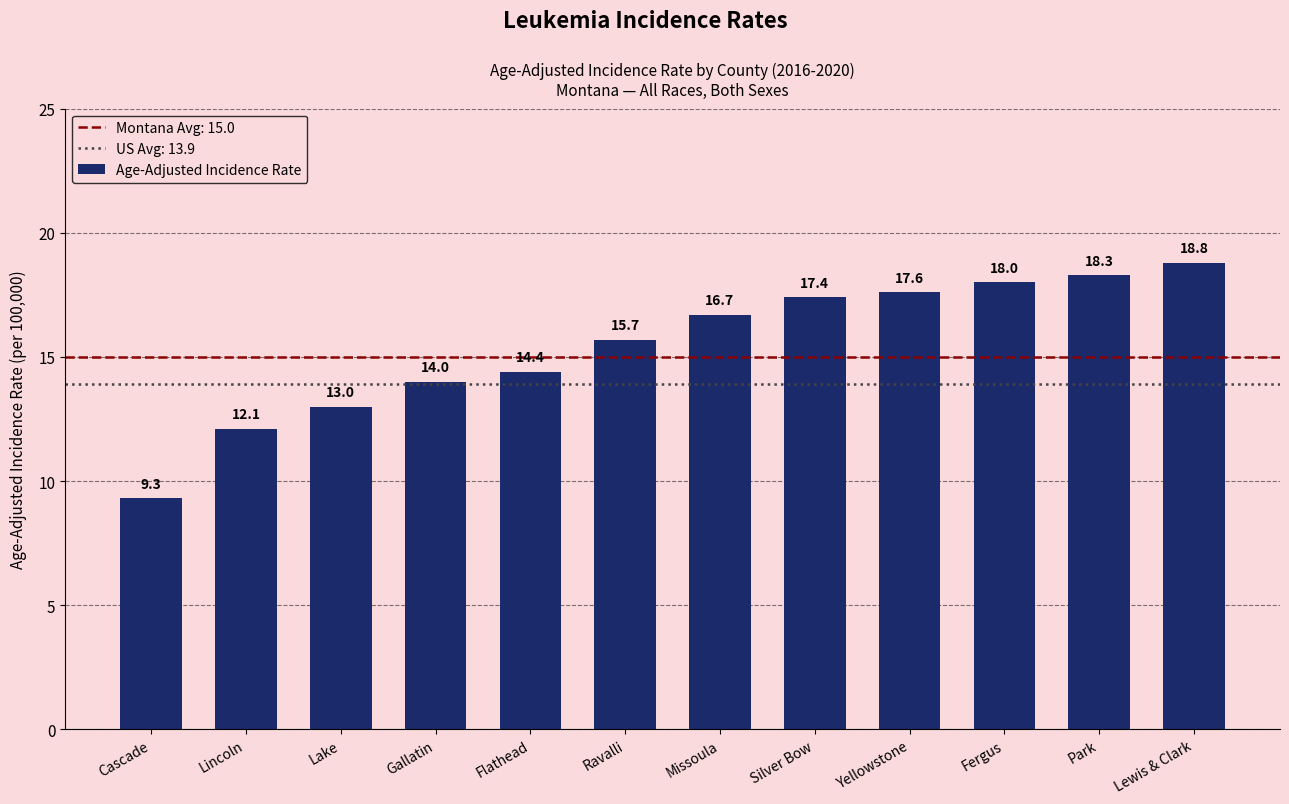

How many distinct data groups are displayed?

1